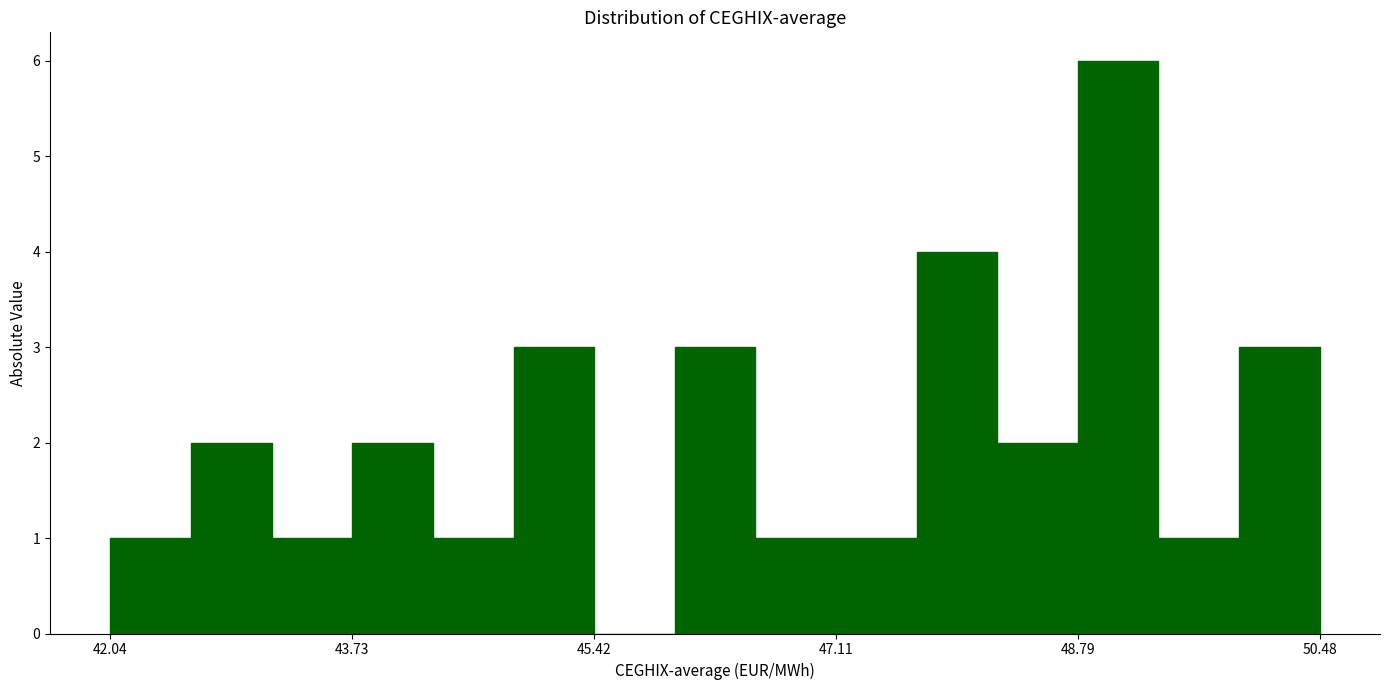

Read against the x-axis, roughly where is the centre of the tallest bar?

49.0